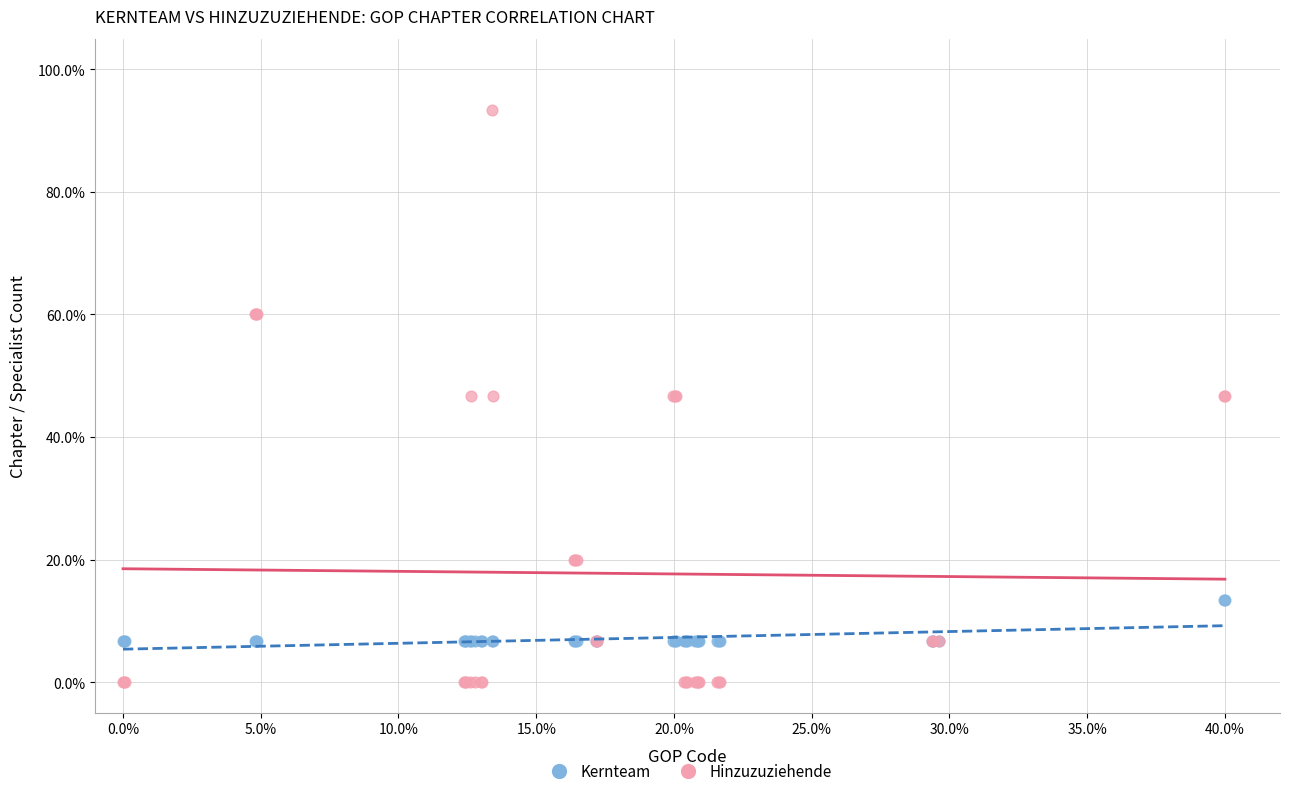

Which series has the widest spread of Y values?

Hinzuzuziehende